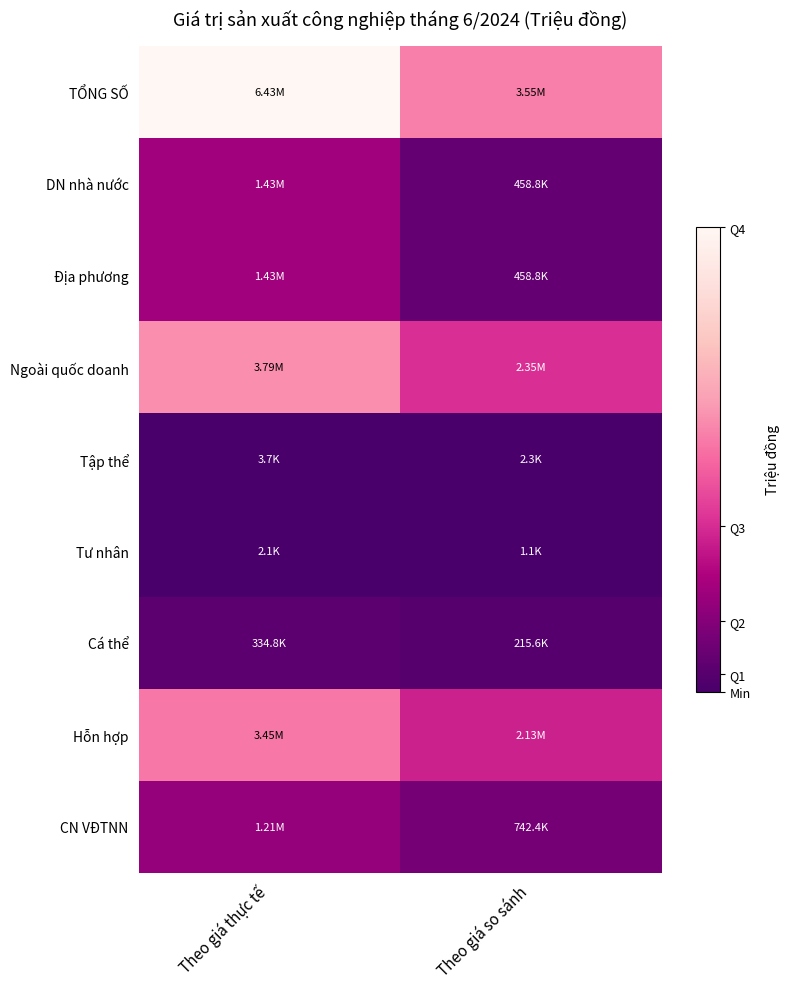

At which category is the sum across all series the highest?

Theo giá thực tế